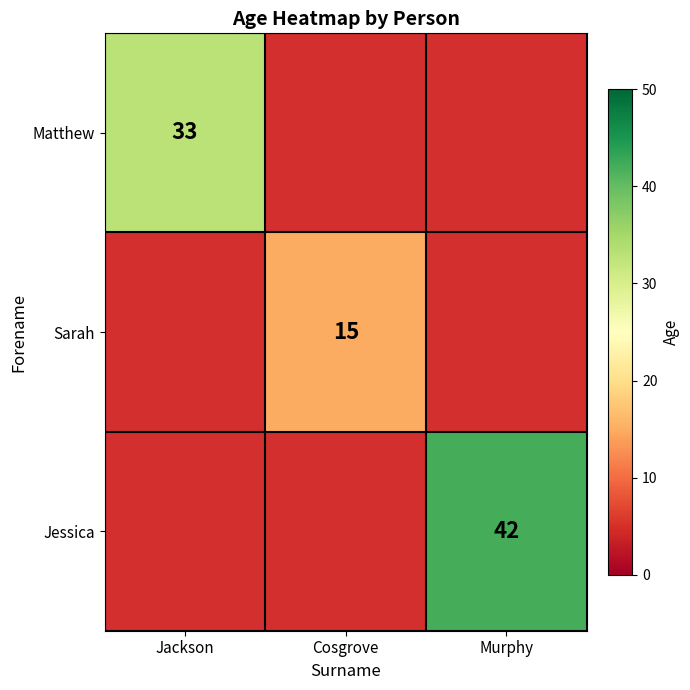

What is the greatest value displayed?

42.0